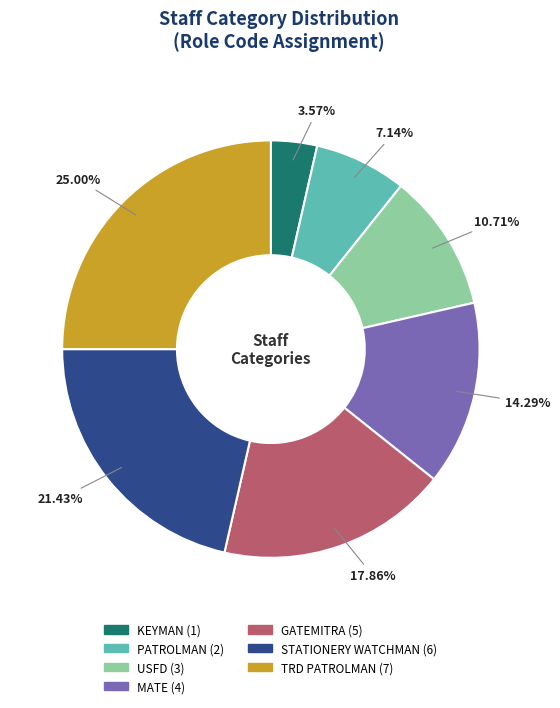

What is the ratio of the value at GATEMITRA to the value at USFD?

1.7